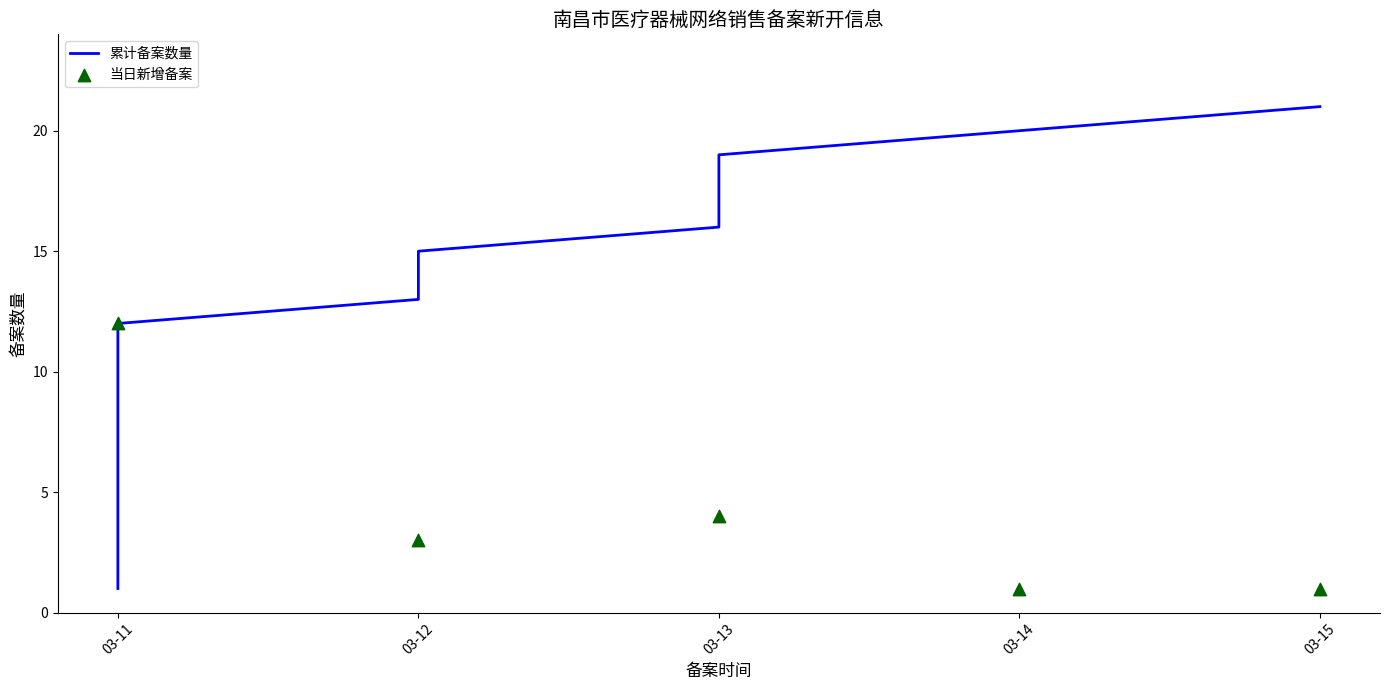

Between 7 and 6, which is larger?

7